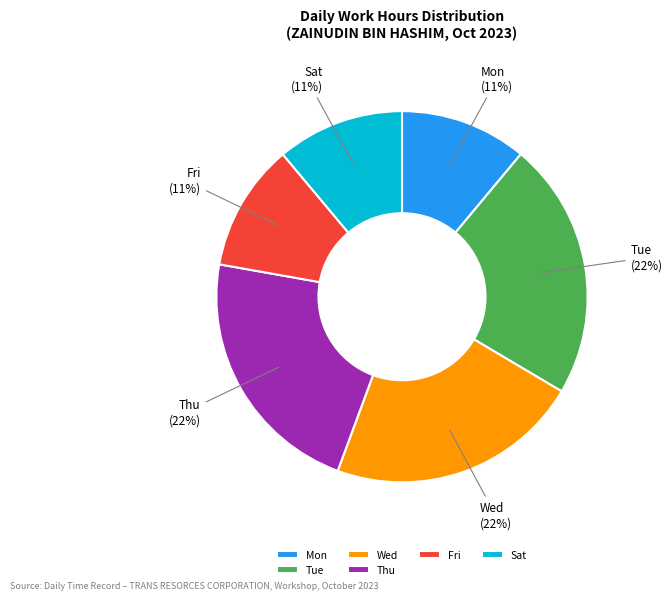

Count the number of slices in the pie.

6